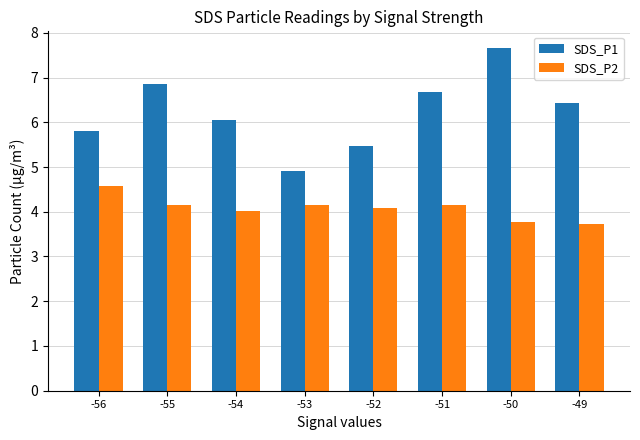

What is the value of the SDS_P2 bar at the 3rd from the left?

4.0